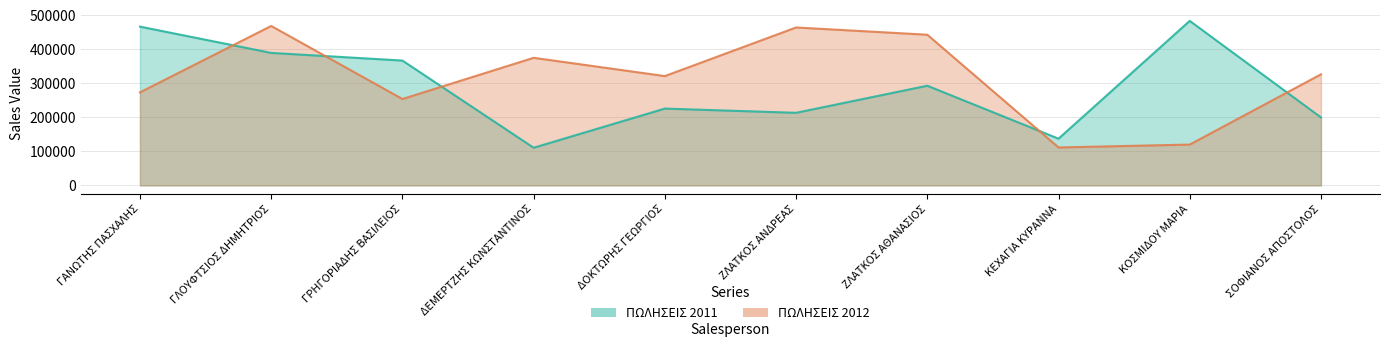

In ΠΩΛΗΣΕΙΣ 2011, how many points are higher than both neighbors (excluding endpoints)?

3